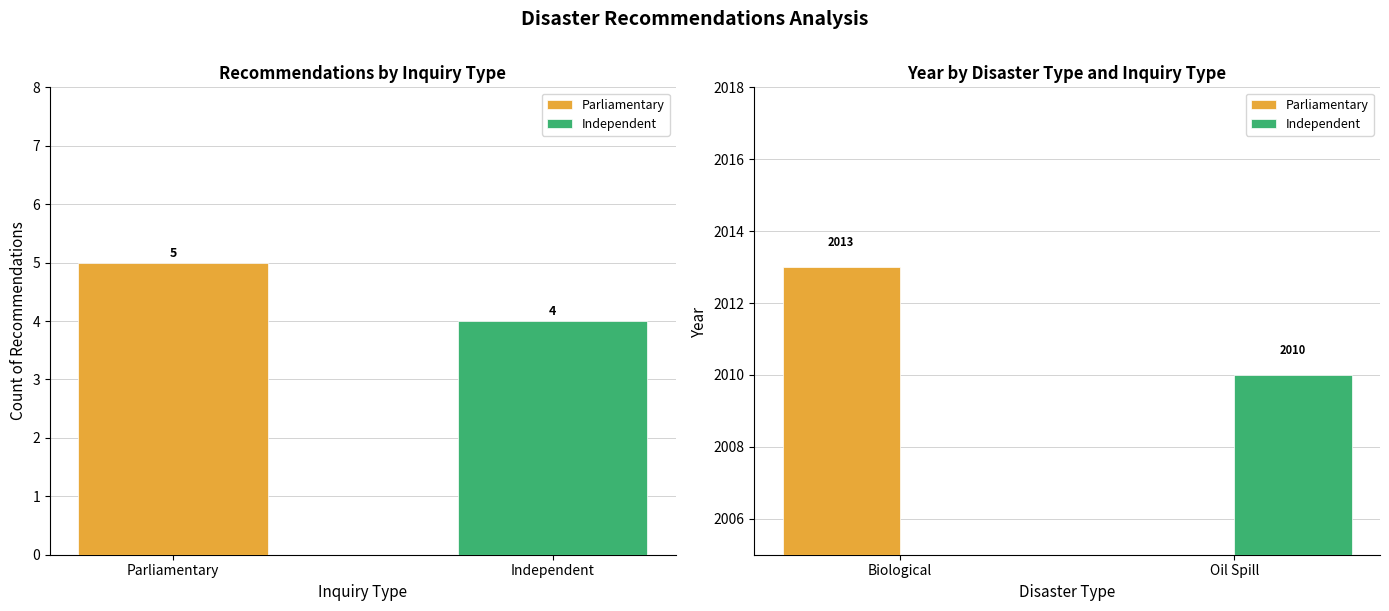

What is the label of the 1st bar from the right?

Oil Spill